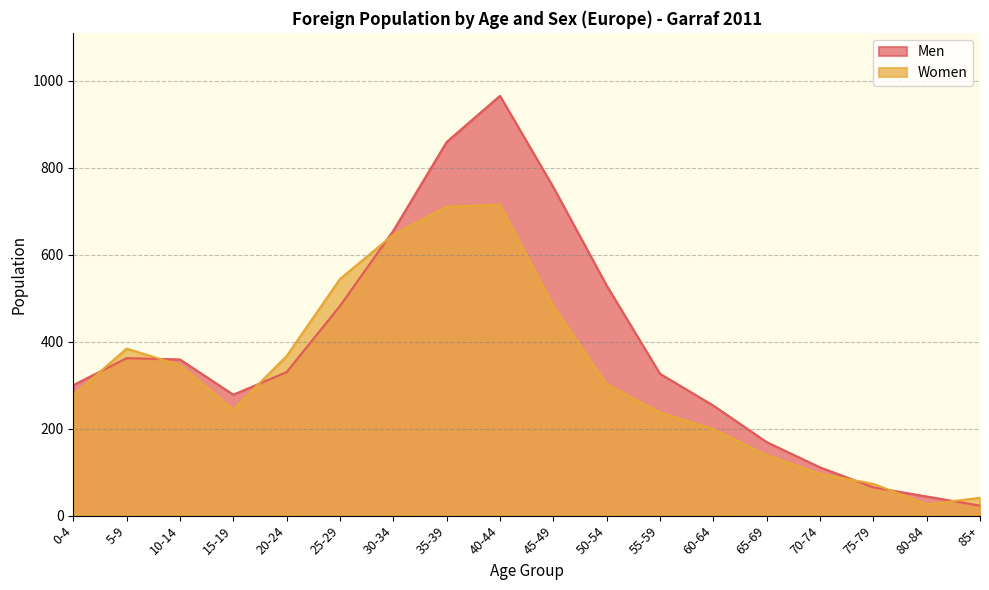

How many lines are shown in the chart?

2